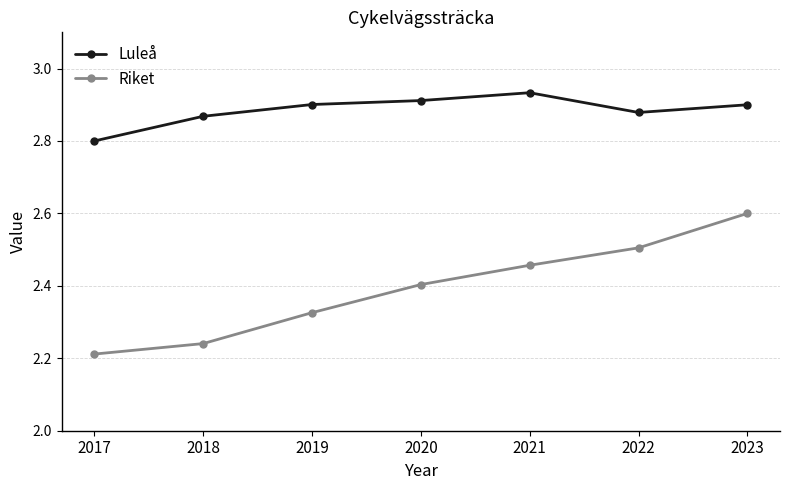

Which series has the widest spread of values?

Riket